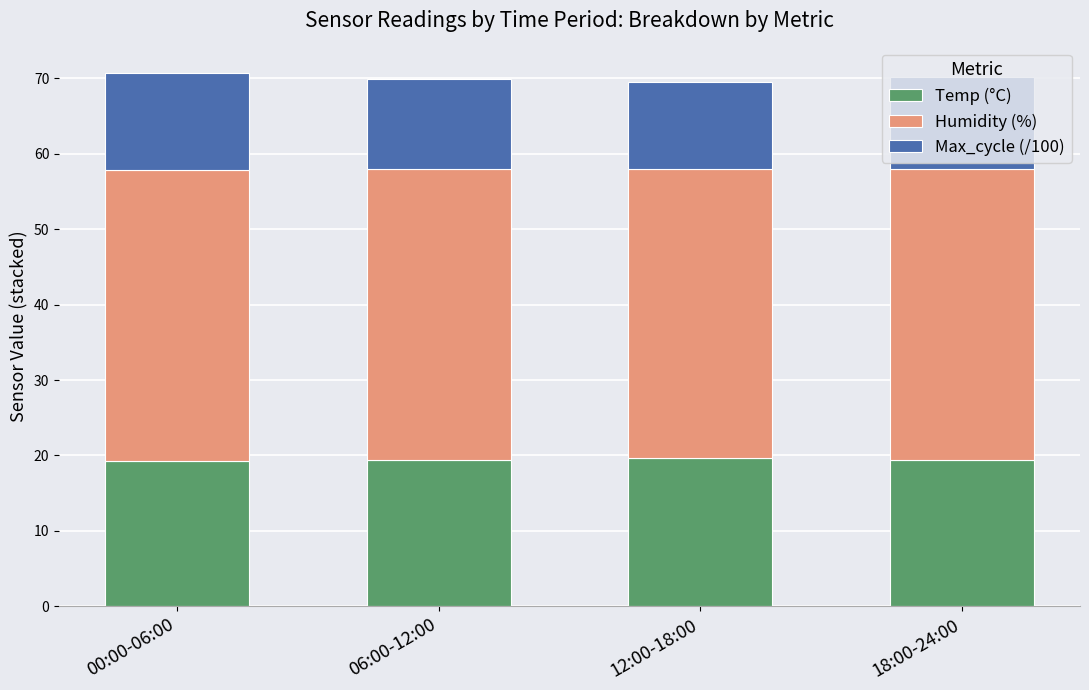

What is the total value across all series at 00:00-06:00?

70.7